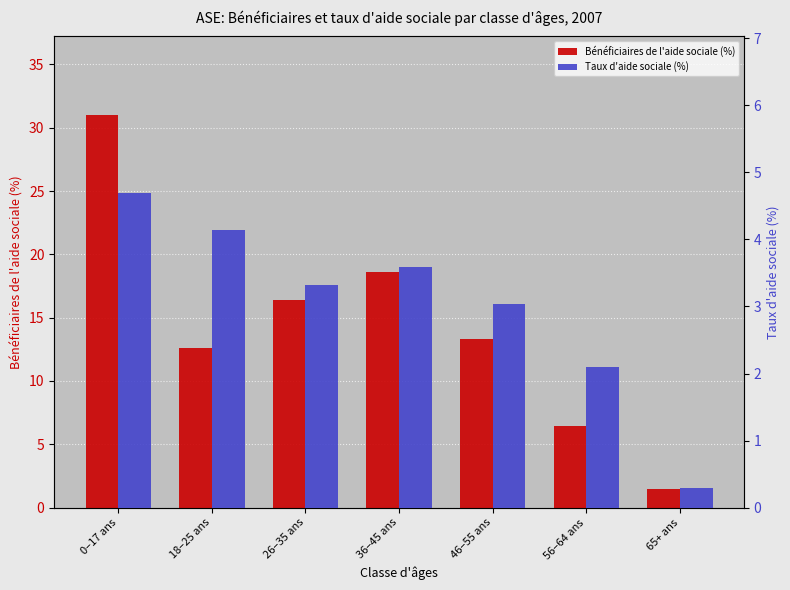

What is the sum of the Taux d'aide sociale (%) values at 46–55 ans and 0–17 ans?

7.7